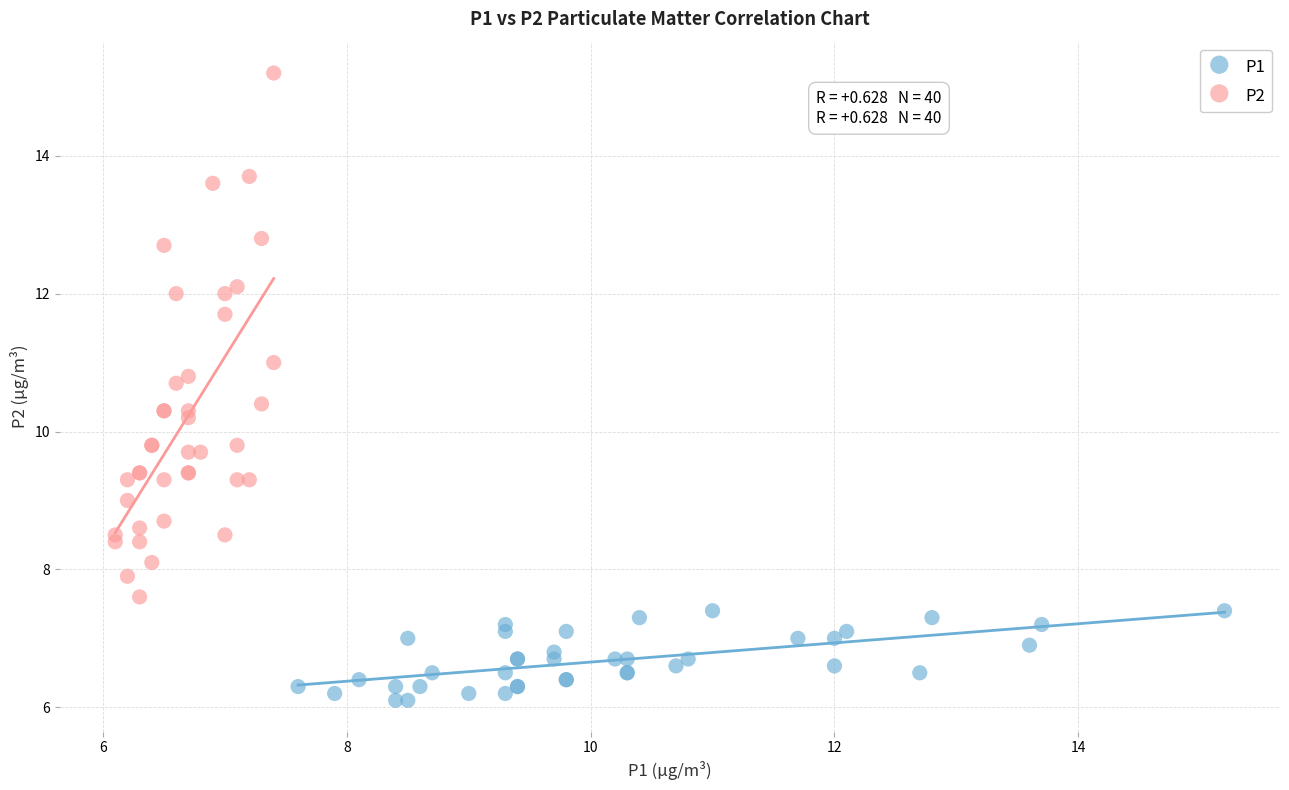

Which series reaches the minimum Y coordinate?

P1